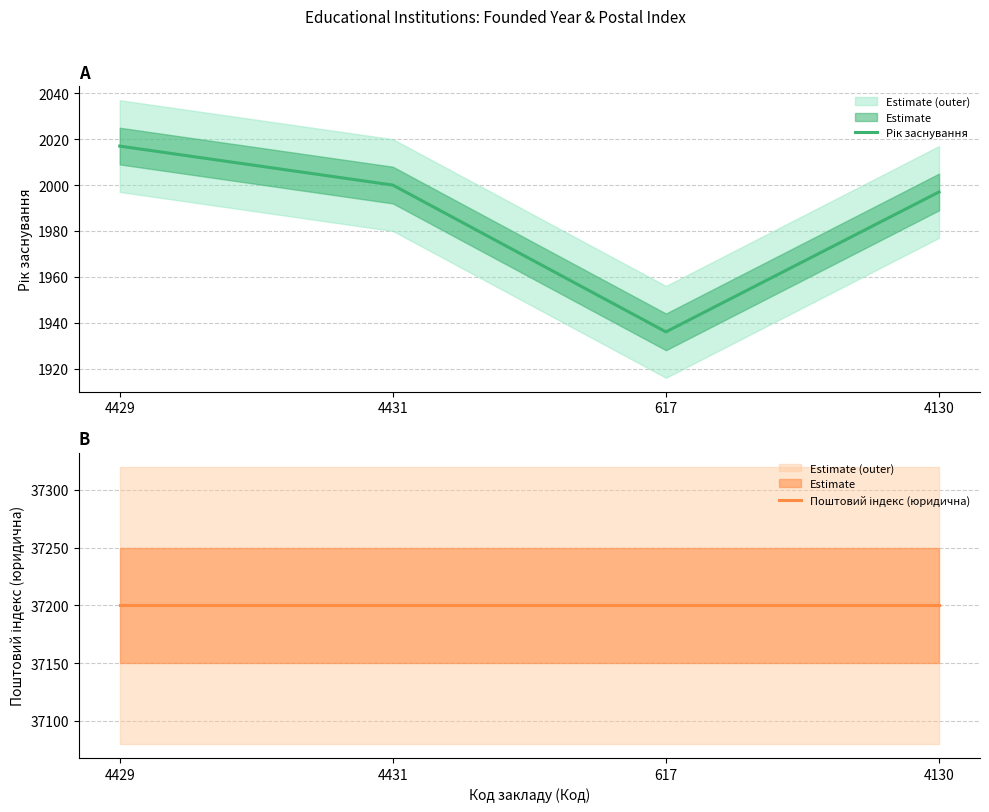

Which label corresponds to the smallest value in the chart?

617